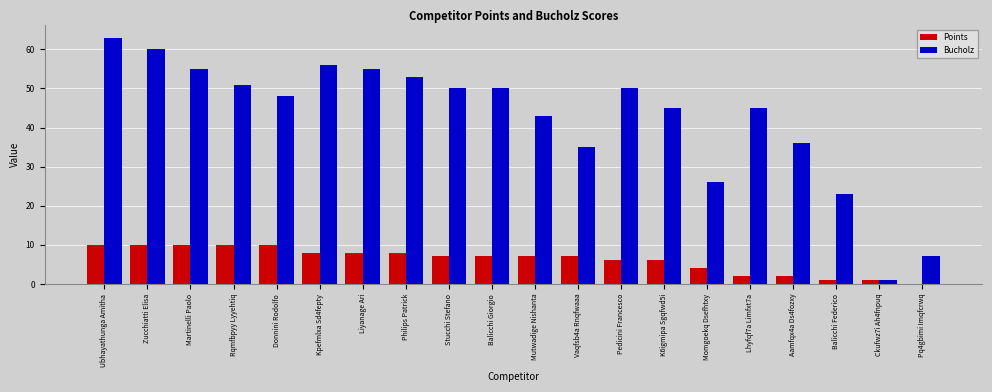

What is the greatest value displayed?

63